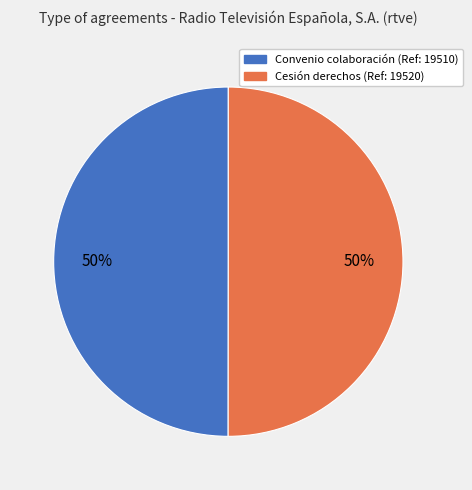

To the nearest percent, what is the average slice percentage?

50%